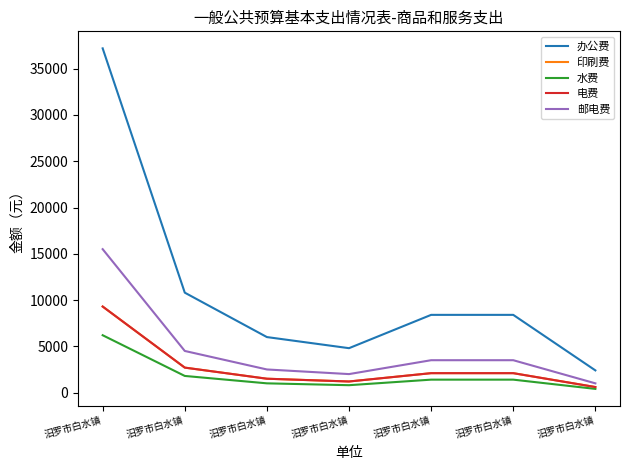

Rank the series at 汨罗市白水镇 from lowest to highest value.

水费, 印刷费, 电费, 邮电费, 办公费